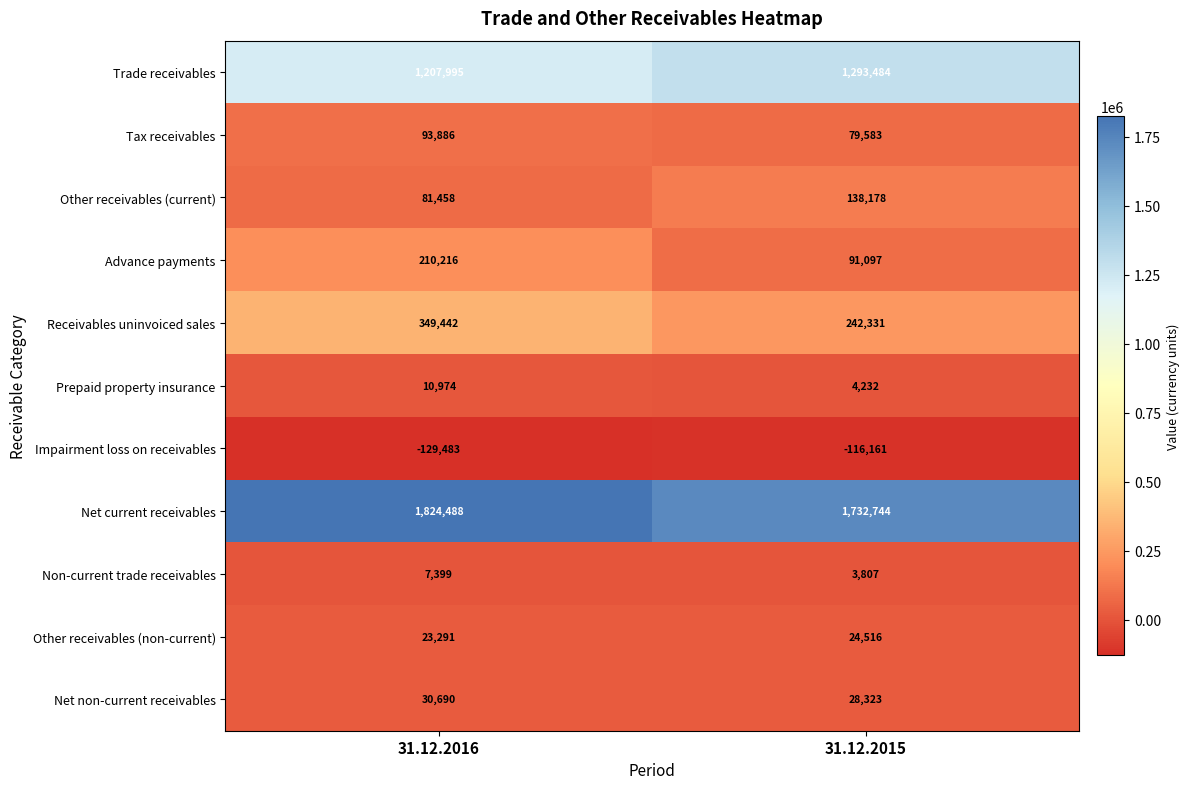

What is the sum of all Trade receivables values?

2501479